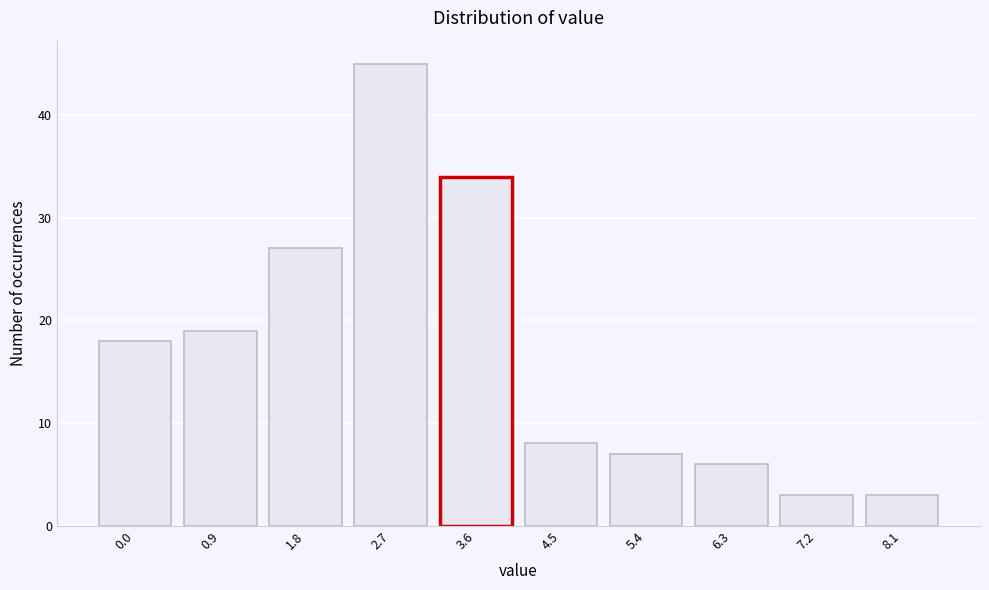

Reading left to right, extract all data points from this chart.

0.0=18	0.9=19	1.8=27	2.7=45	3.6=34	4.5=8	5.4=7	6.3=6	7.2=3	8.1=3